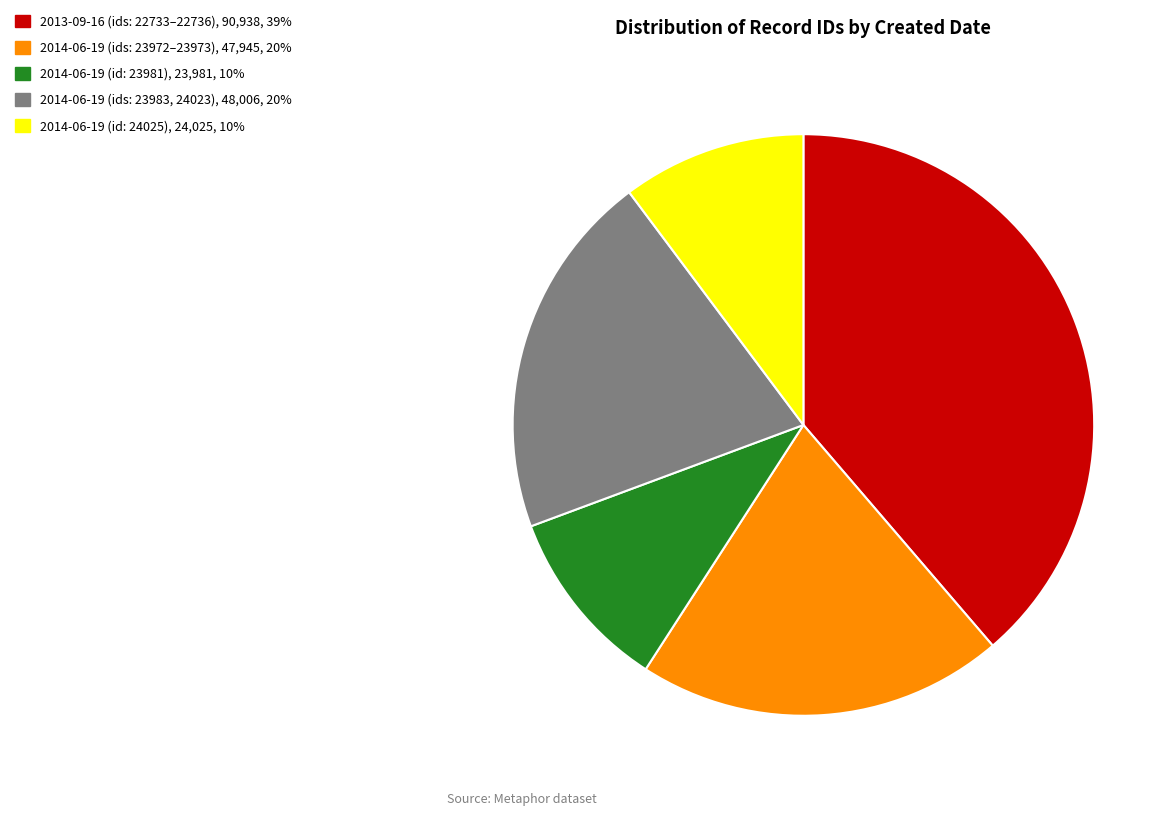

Is there a majority slice in this chart?

No